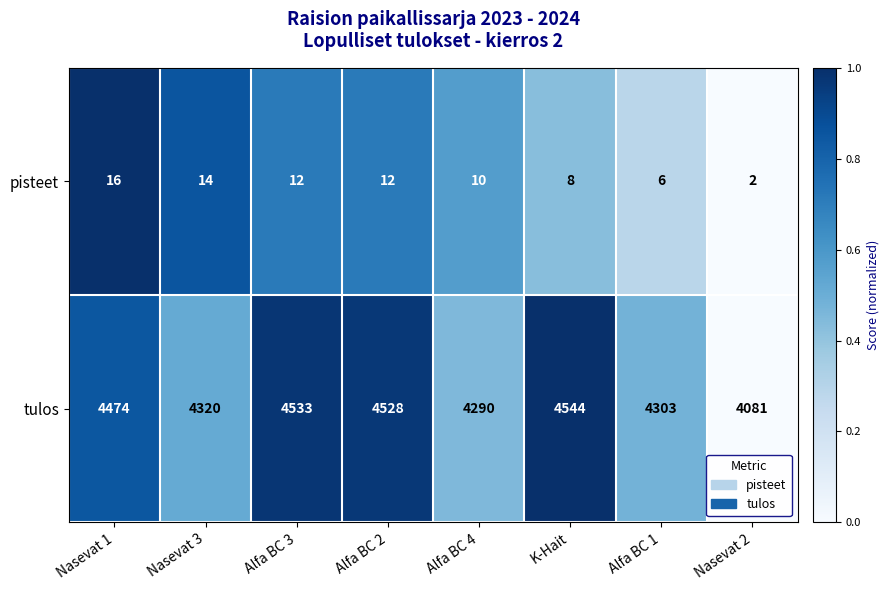

What is the maximum value shown in the chart?

4544